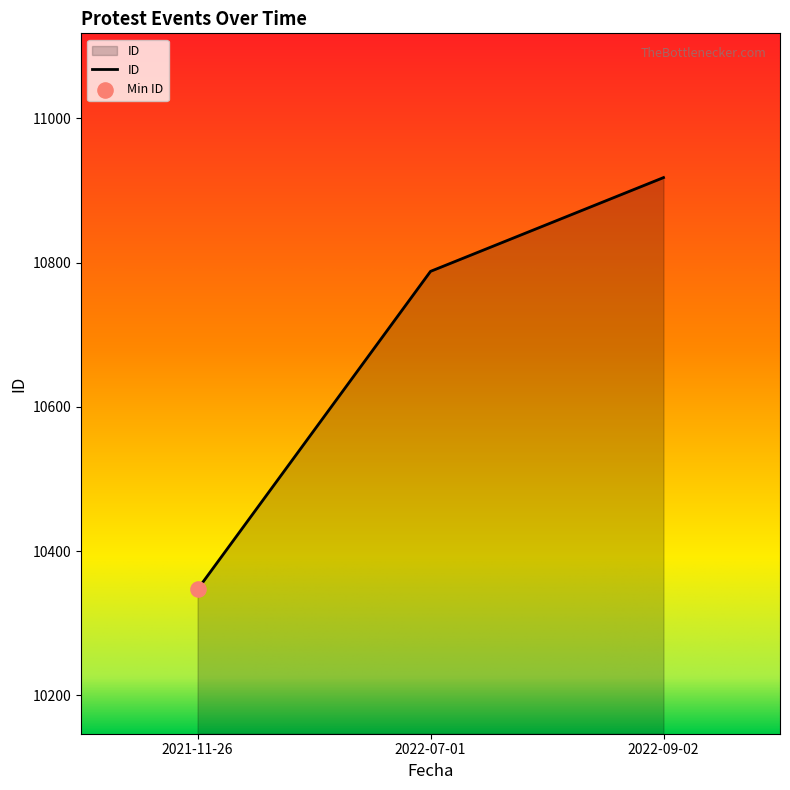

Between 2022-07-01 and 2021-11-26, which is larger?

2022-07-01